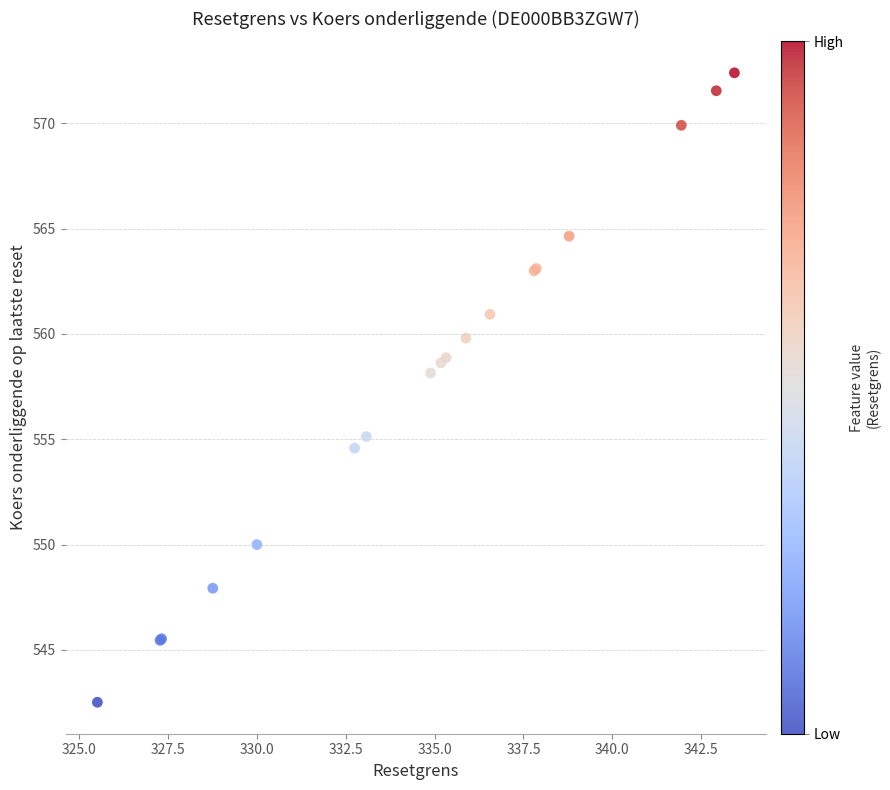

What Y value in the scatter plot is closest to 557?

558.1